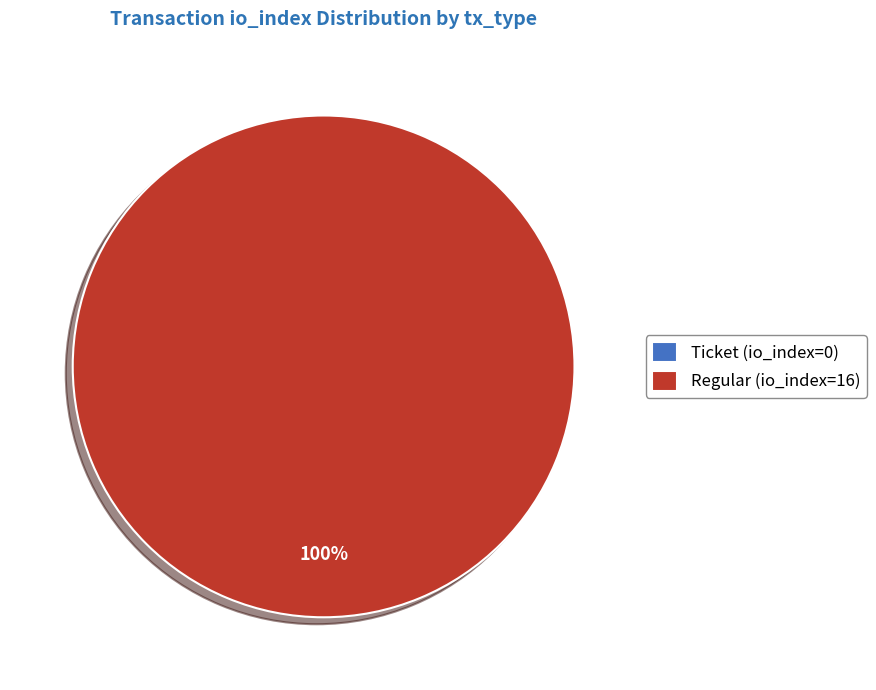

Rank the categories by value from lowest to highest.

Ticket (io_index=0), Regular (io_index=16)